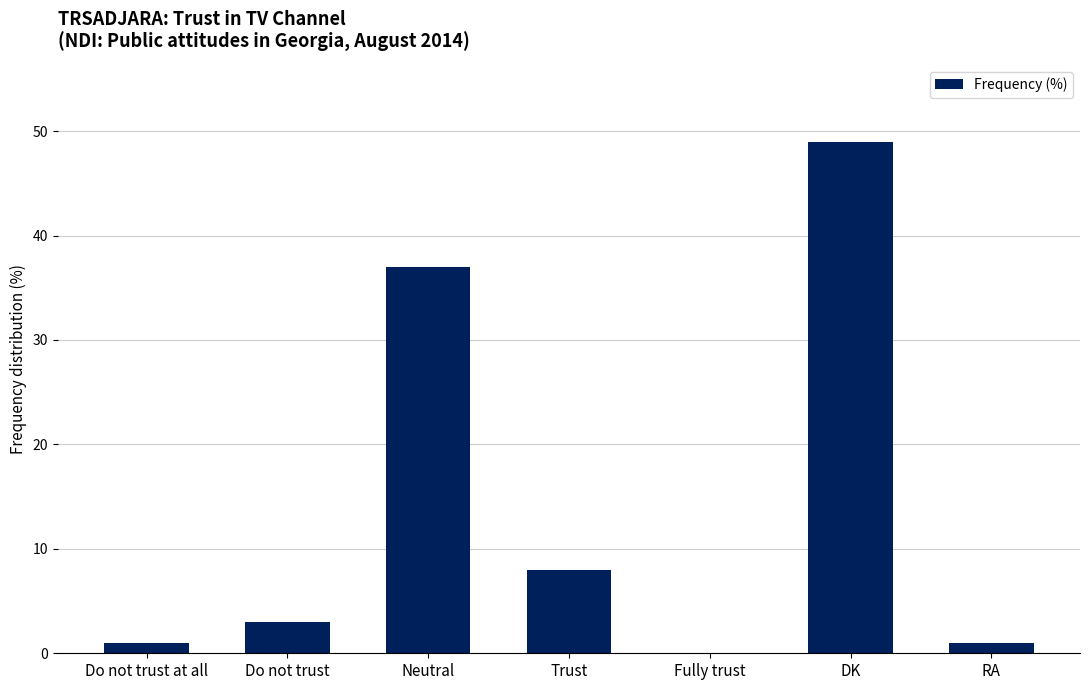

What value does the data have at DK?

49